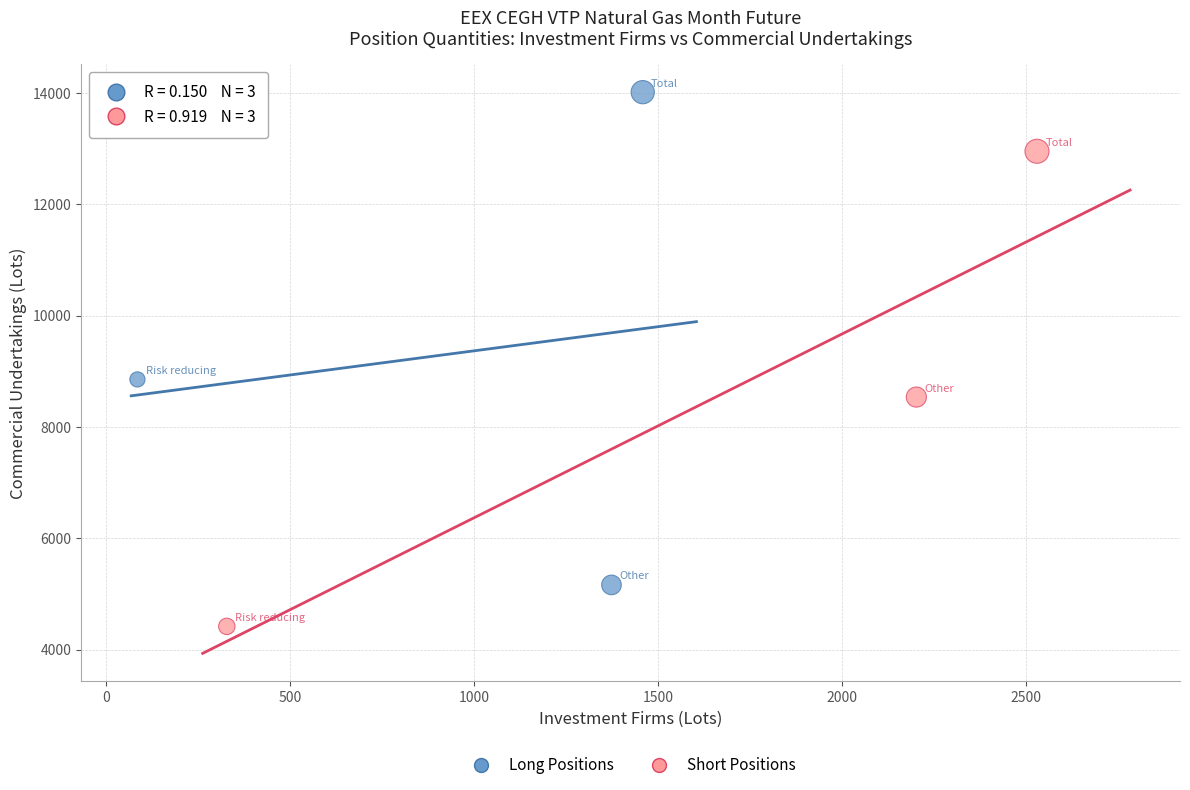

What are all the series names shown in the legend?

Long Positions, Short Positions